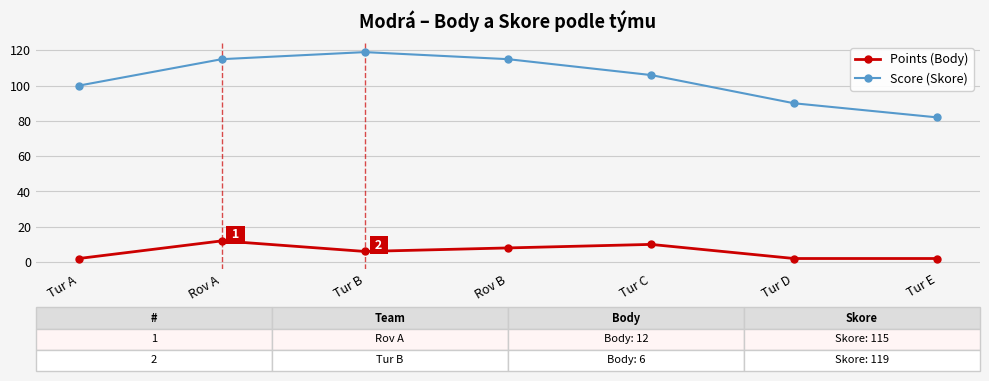

List the series in order of their overall mean, highest first.

Score (Skore), Points (Body)